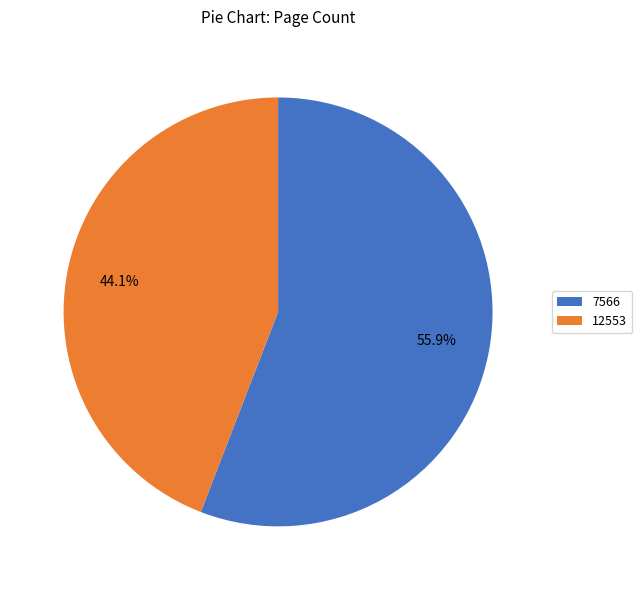

The 7566 slice represents 62% of the pie. True or false?

False